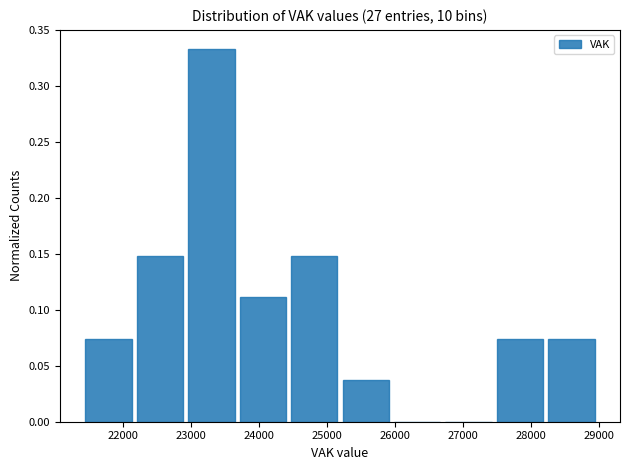

What is the height of the bar covering 22900 to 23700 on the x-axis? Neither the bar edges nor the heights are printed on the chart, so give them approximately, as read against the axes.

0.335